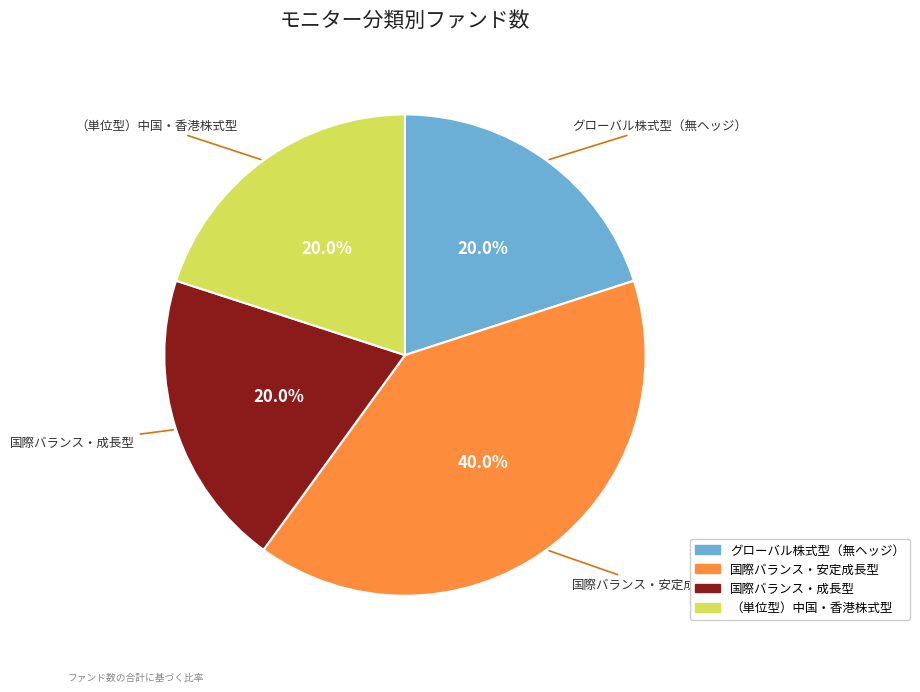

How many slices are in this pie chart?

4